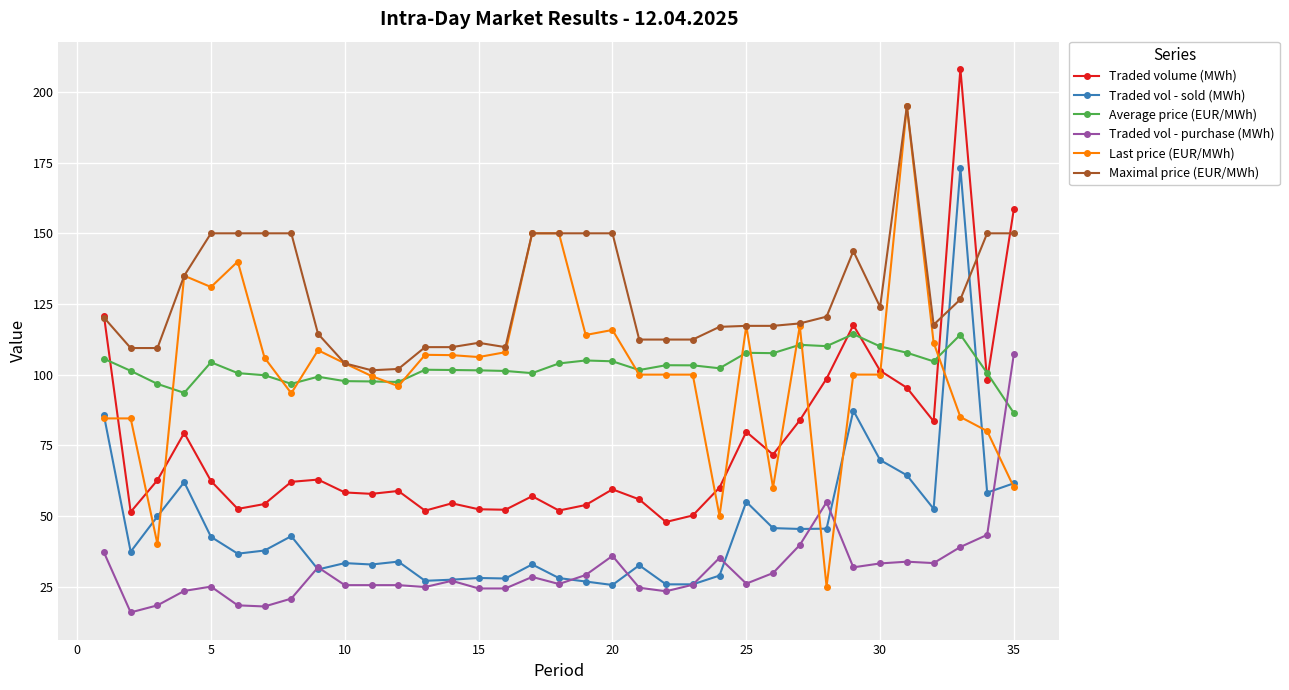

True or false: Traded volume (MWh) has more than 2 points higher than both neighbors.

True